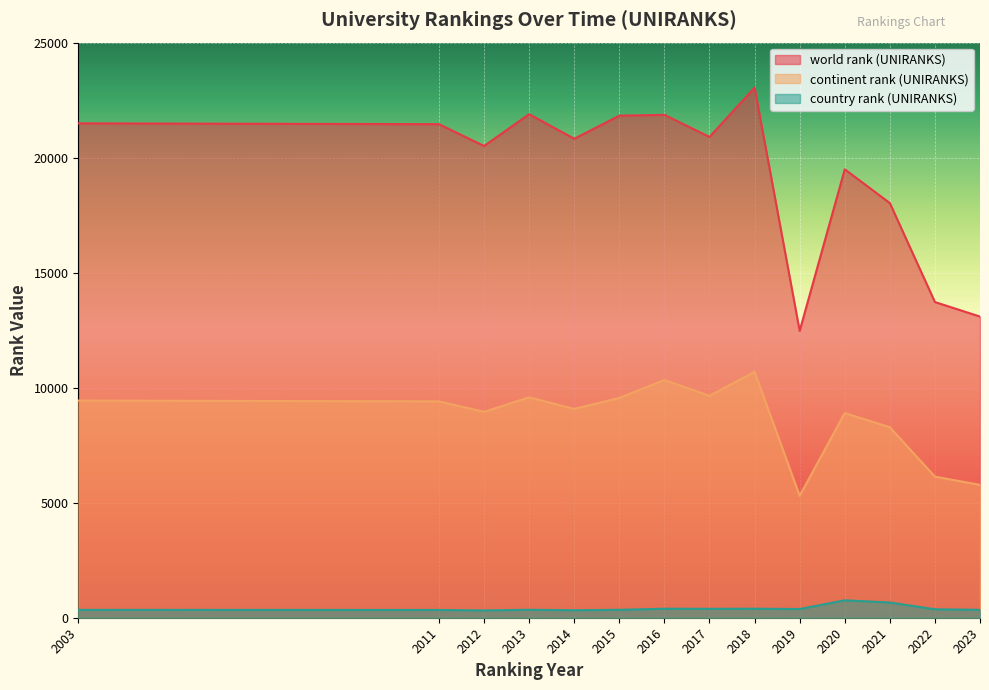

Reading left to right, extract all data points from this chart.

world rank (UNIRANKS): 2003=21491	2011=21456	2012=20507	2013=21890	2014=20822	2015=21824	2016=21861	2017=20901	2018=23045	2019=12471	2020=19493	2021=18026	2022=13724	2023=13092
continent rank (UNIRANKS): 2003=9441	2011=9406	2012=8950	2013=9583	2014=9078	2015=9552	2016=10334	2017=9648	2018=10689	2019=5303	2020=8898	2021=8280	2022=6134	2023=5776
country rank (UNIRANKS): 2003=341	2011=337	2012=318	2013=345	2014=326	2015=344	2016=391	2017=387	2018=391	2019=379	2020=757	2021=663	2022=367	2023=344